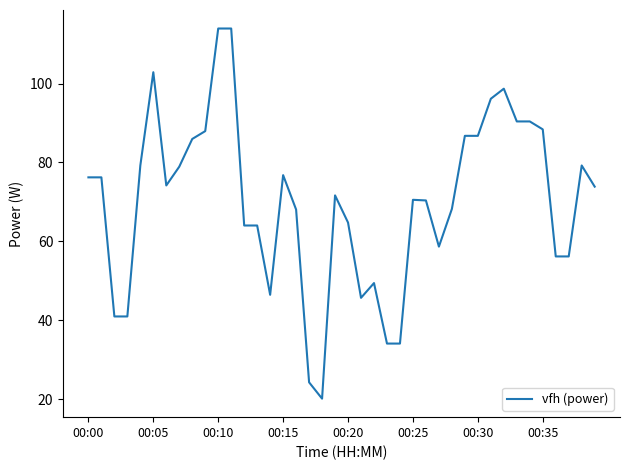

Does the chart display data point markers on the line(s)?

No